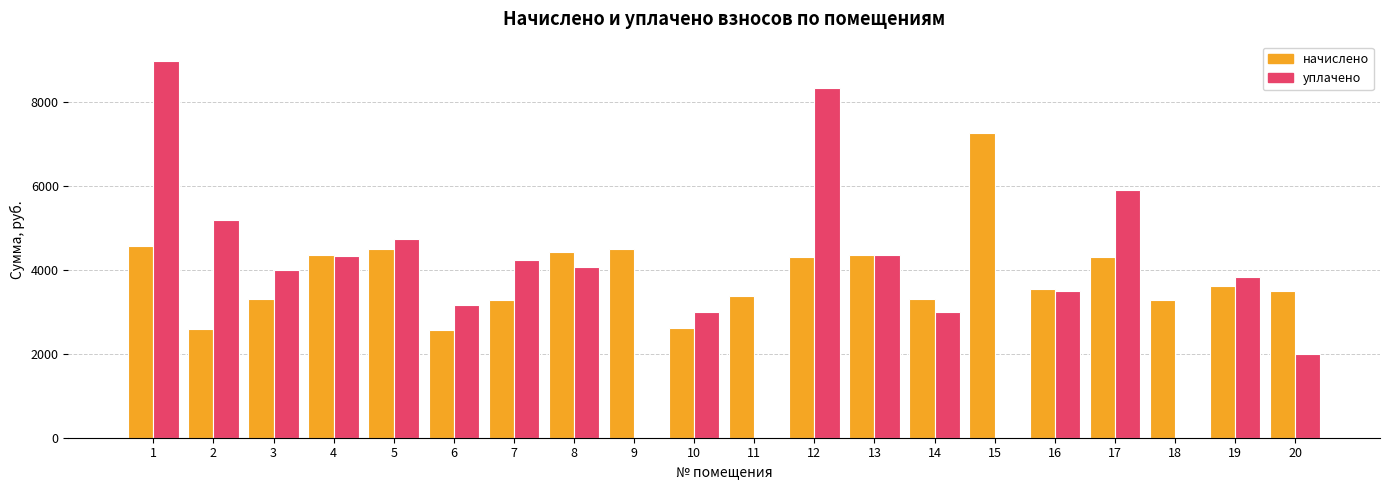

Which series changed the most between 3 and 14?

уплачено